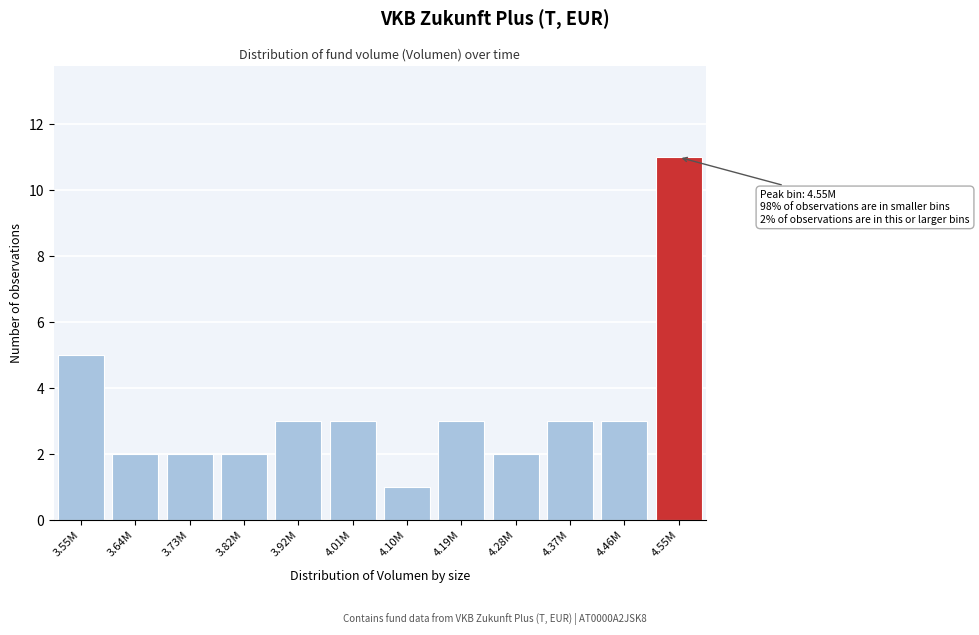

Reading left to right, transcribe all the data shown in this chart.

5	2	2	2	3	3	1	3	2	3	3	11